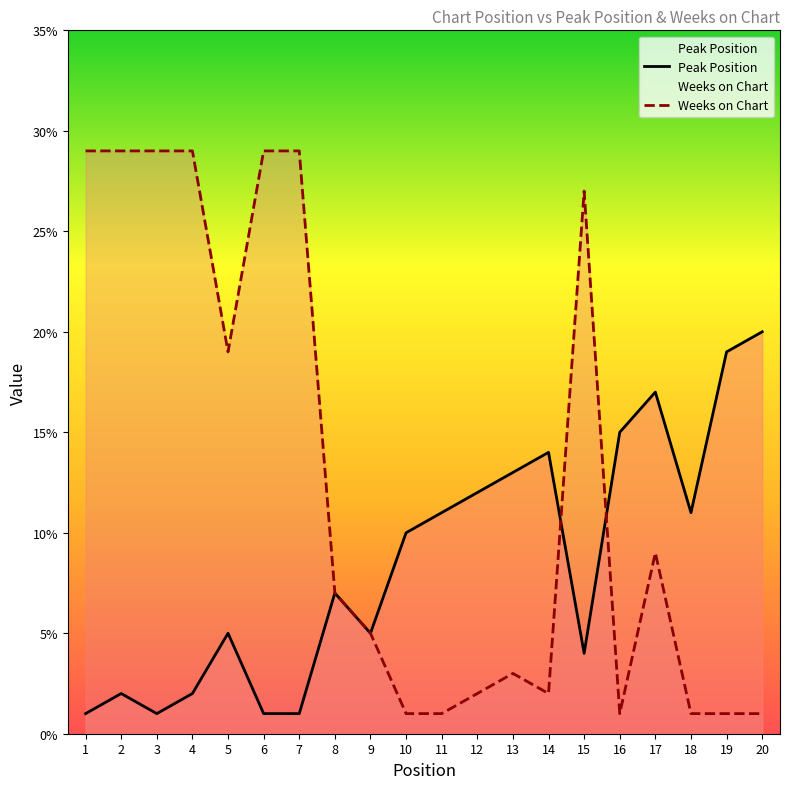

Rank the series by their maximum value, from lowest to highest.

Peak Position, Weeks on Chart